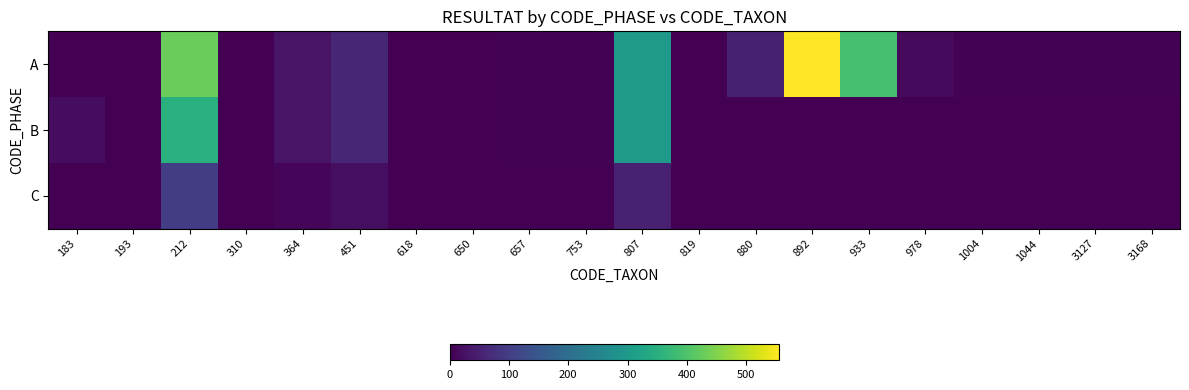

What is the total value across all series at 1044?

3